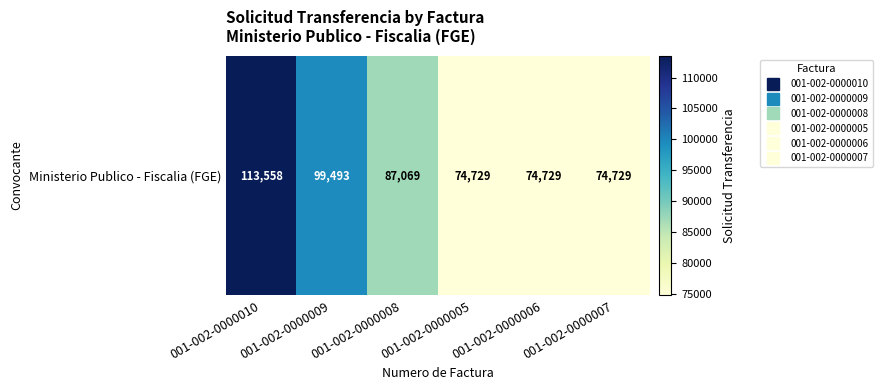

What is the difference between the maximum and minimum values?

38829